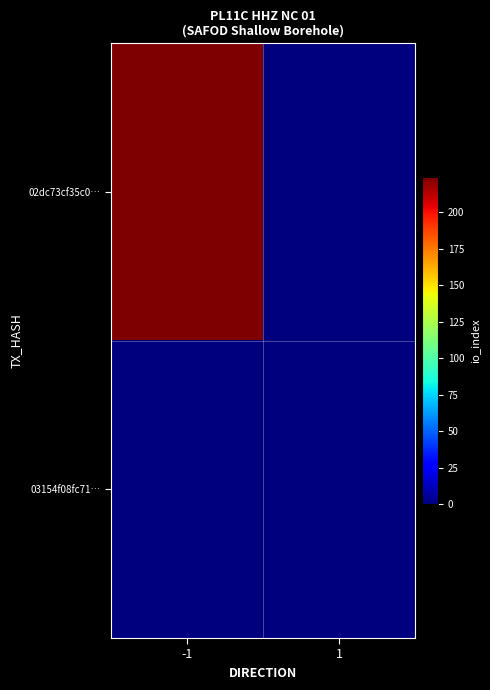

Between -1 and 1, which series saw the biggest shift?

02dc73cf35c0…